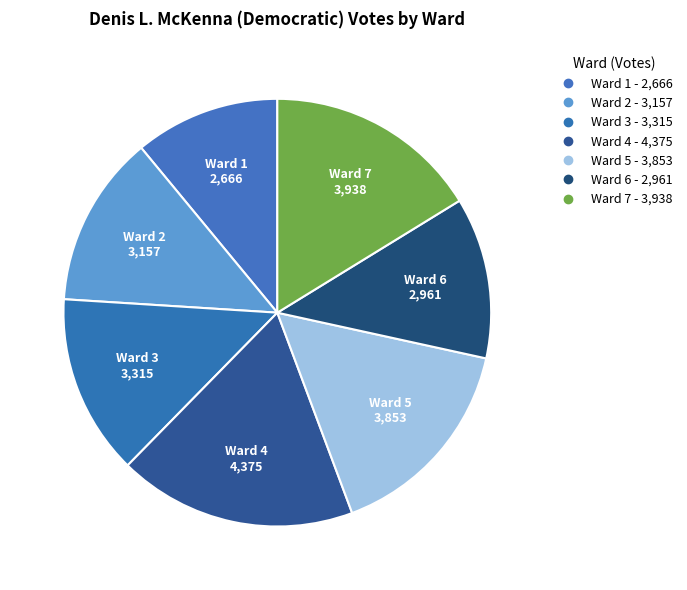

Count the number of slices in the pie.

7